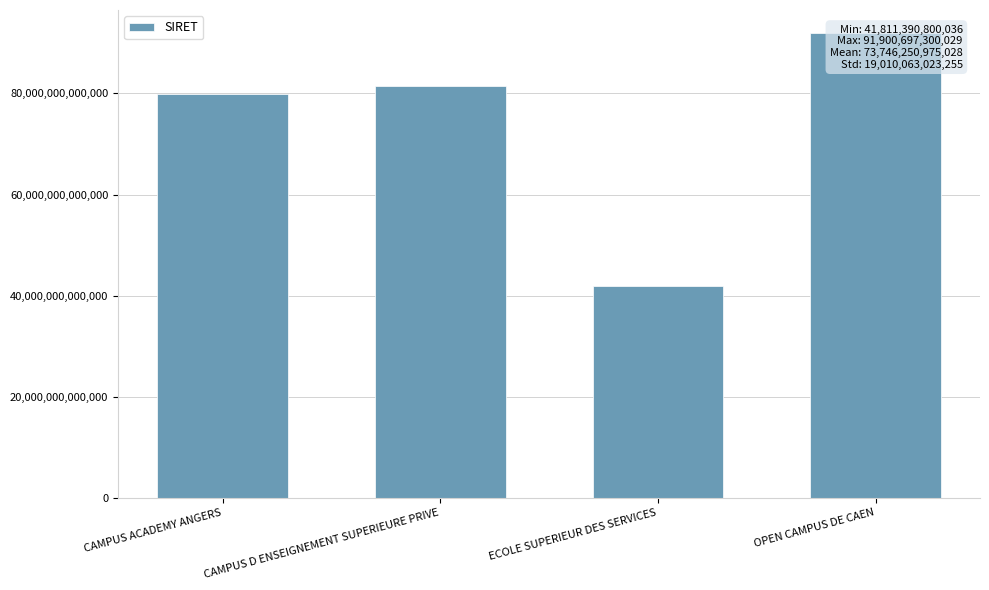

Where does the data first go above 81398319400016?

OPEN CAMPUS DE CAEN